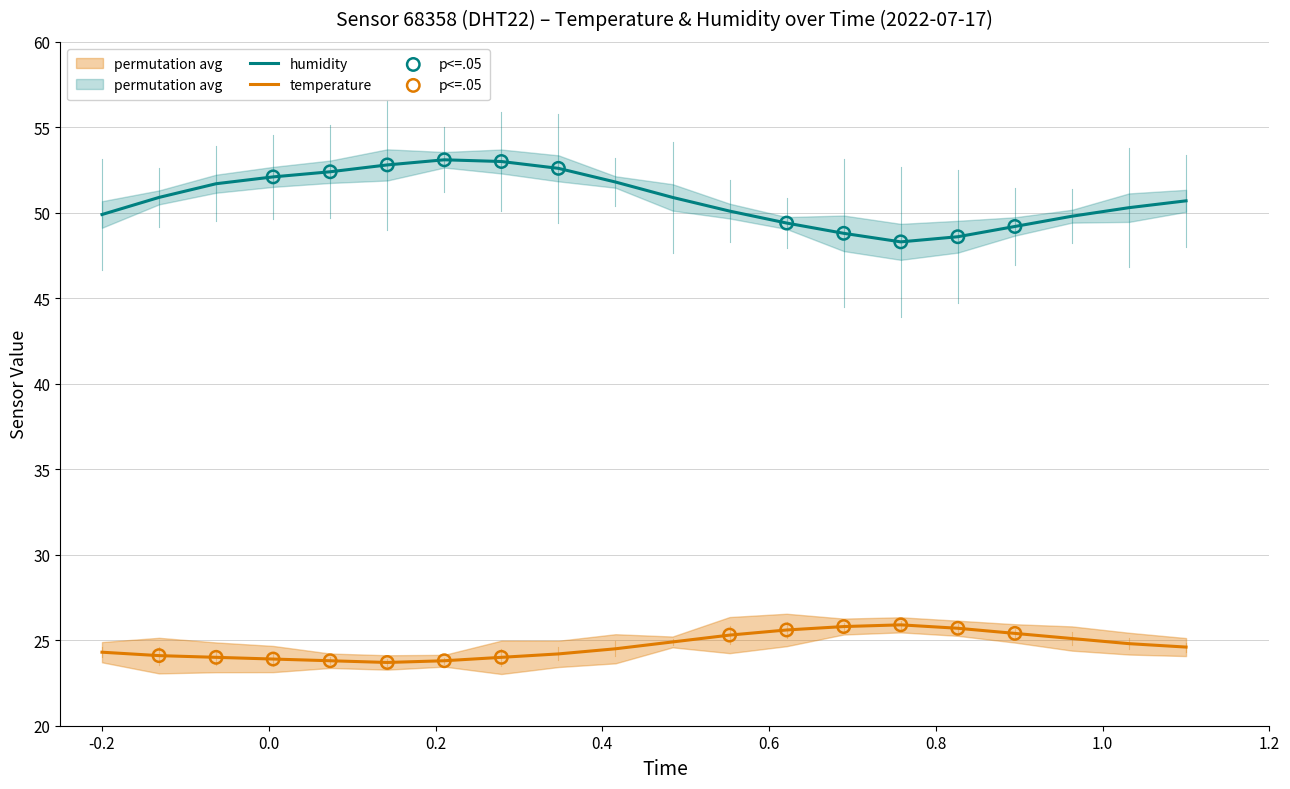

What are all the series names shown in the legend?

temperature, humidity